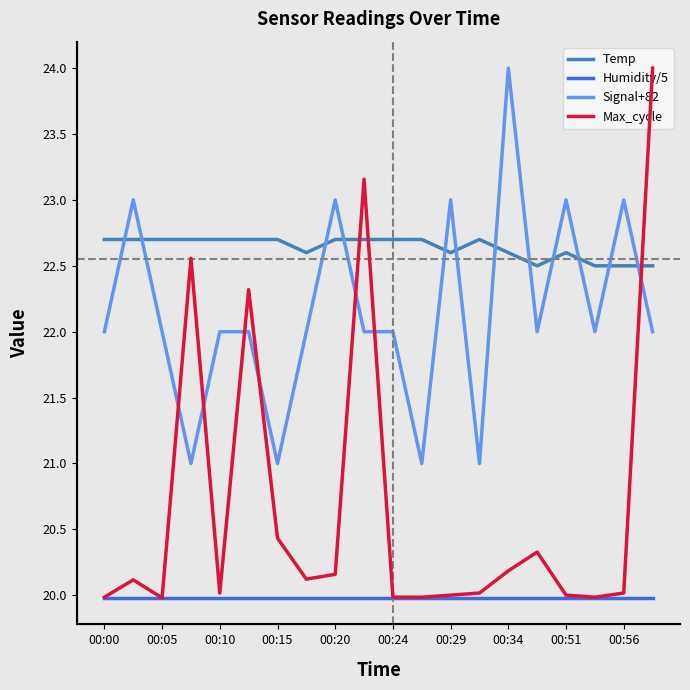

Is the value of Max_cycle at 19 greater than the value of Signal+82 at 11?

Yes